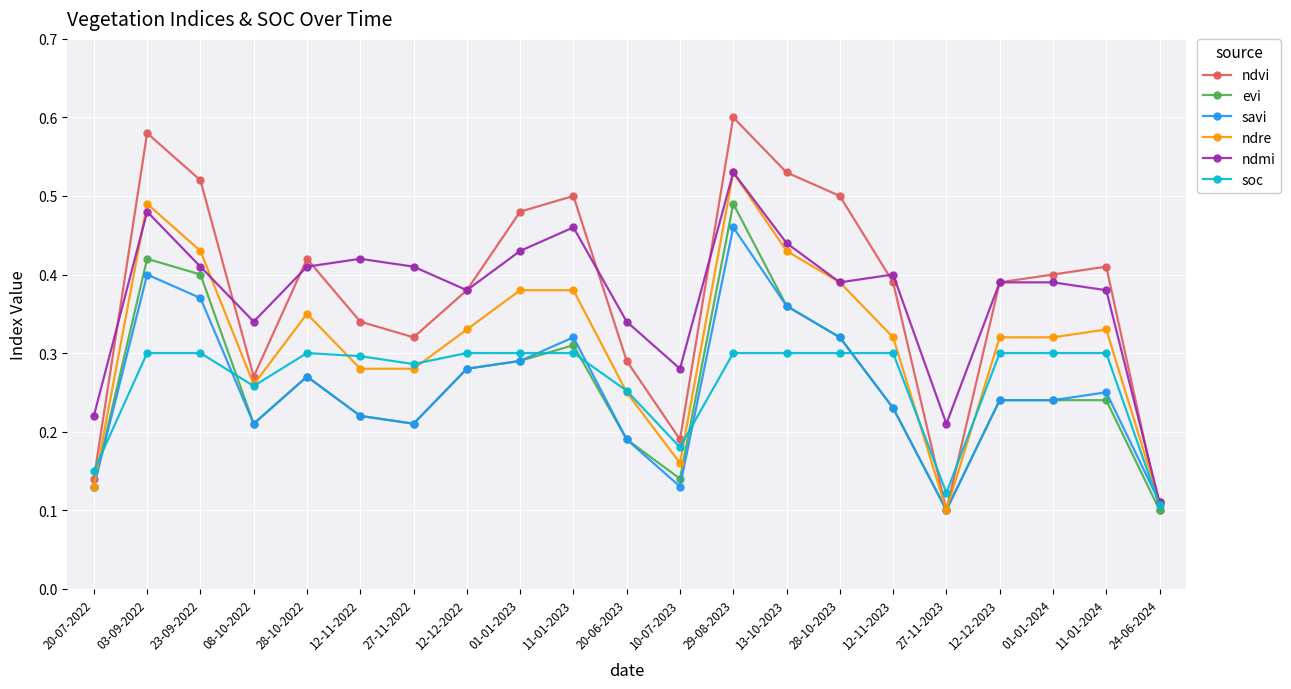

Which series ends up on top after the final intersection of ndmi and ndvi?

ndmi